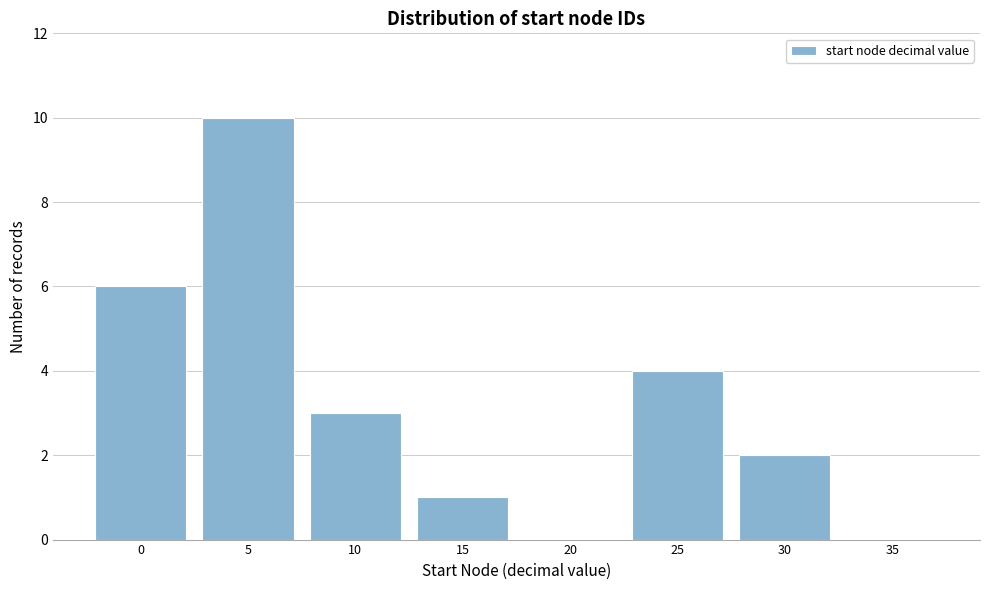

Reading left to right, list all the values displayed in this chart.

0=6	5=10	10=3	15=1	20=0	25=4	30=2	35=0